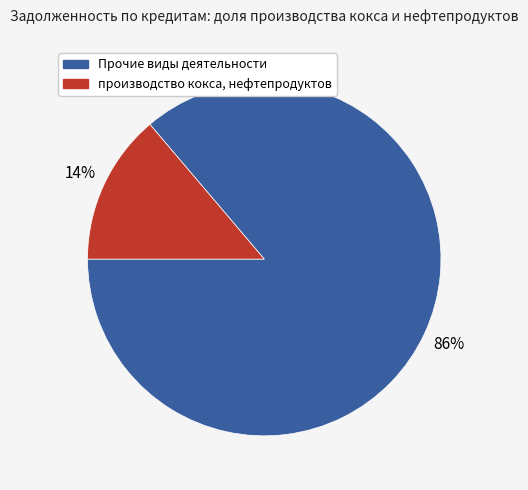

To the nearest percent, what is the difference between the largest and smallest slice percentages?

72%